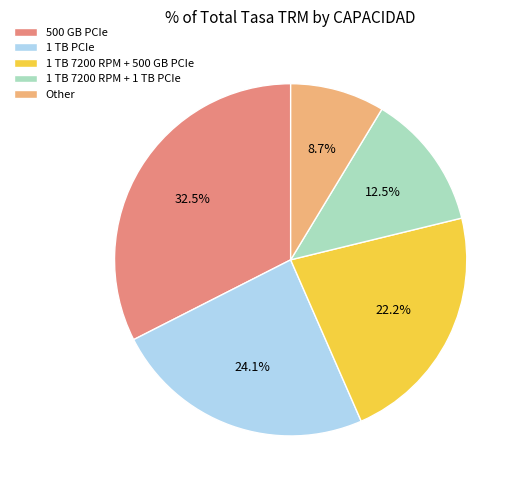

Does 1 TB PCIe account for over 50% of the chart?

No